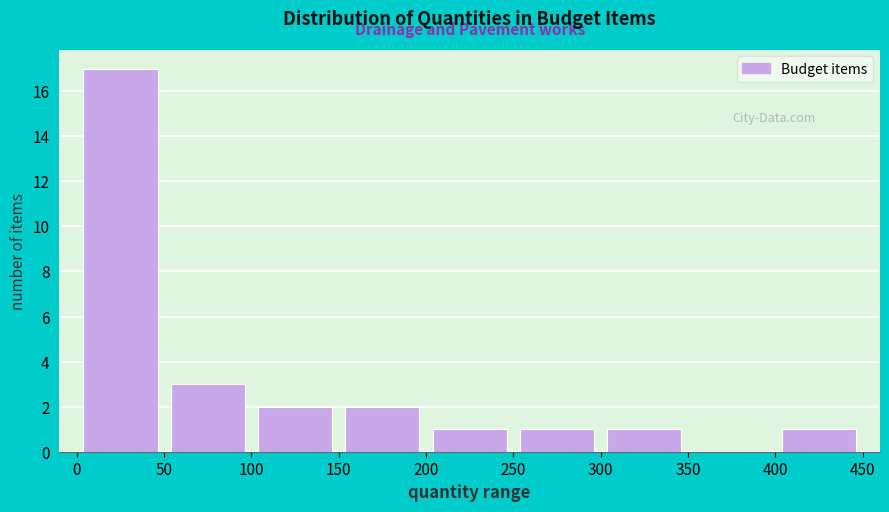

Reading left to right, list every bar in this chart as the range it spans on the x-axis followed by its height. The values are not printed on the chart, so give them approximately, as read against the axis.

0 to 50: 17
50 to 100: 3
100 to 150: 2
150 to 200: 2
200 to 250: 1
250 to 300: 1
300 to 350: 1
350 to 400: 0
400 to 450: 1